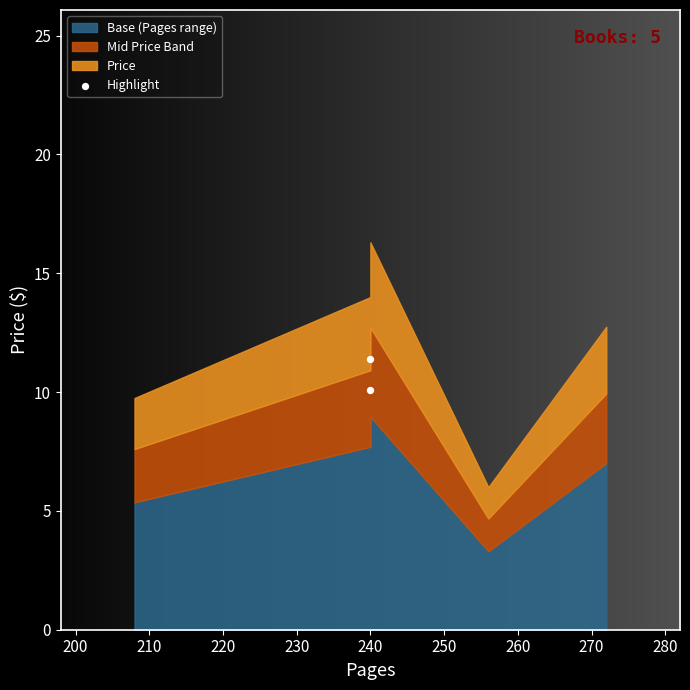

What is the range of Y values (max minus min)?

1.3